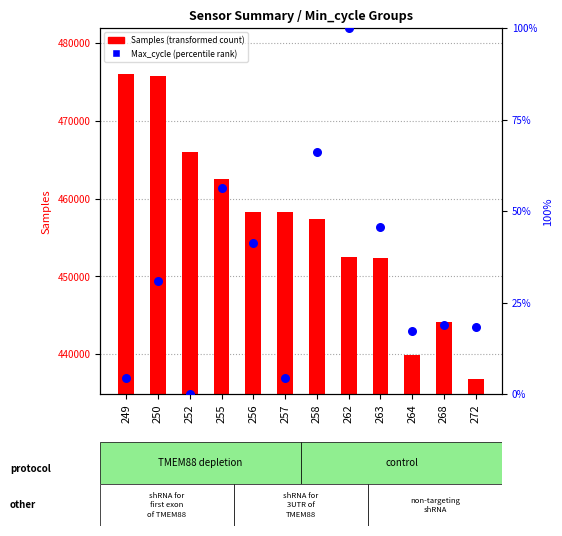

What are all the series names shown in the legend?

Samples, Max_cycle (percentile)